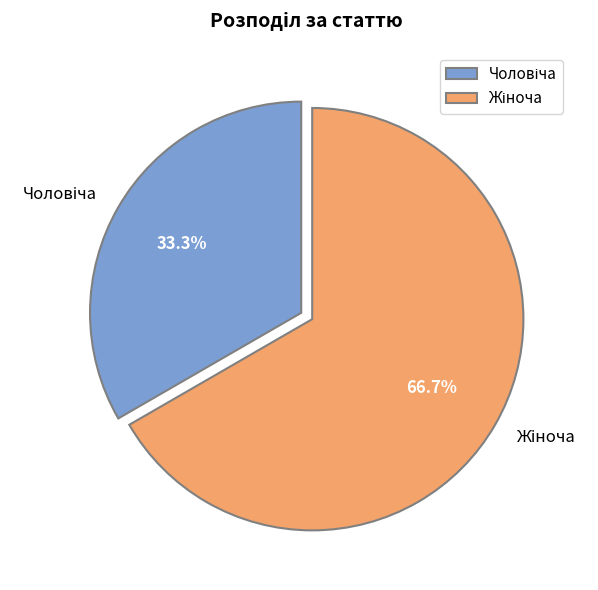

To the nearest percent, what is the average slice percentage?

50%